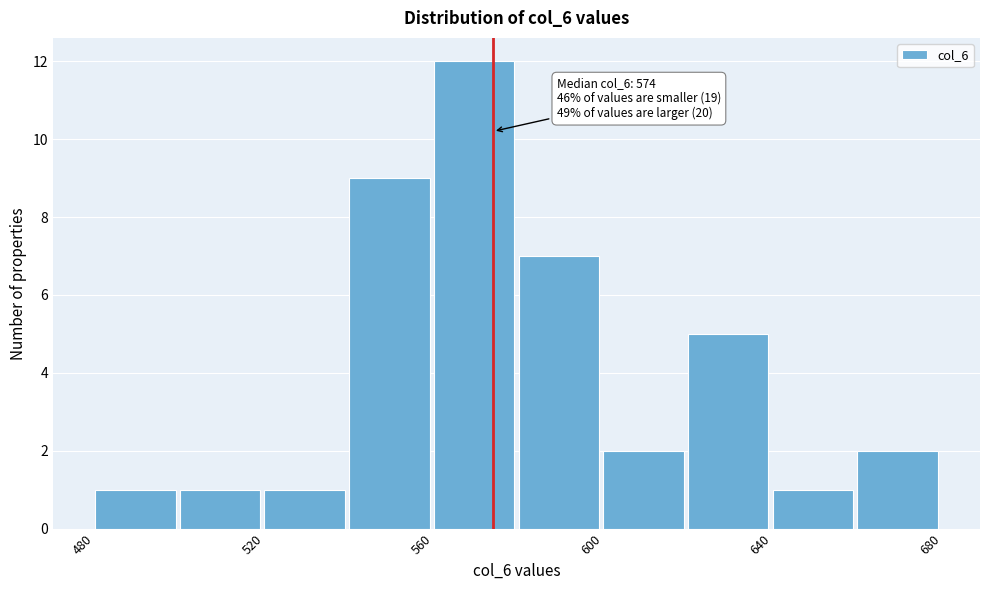

Over which range of the x-axis is the bar tallest?

560 to 580